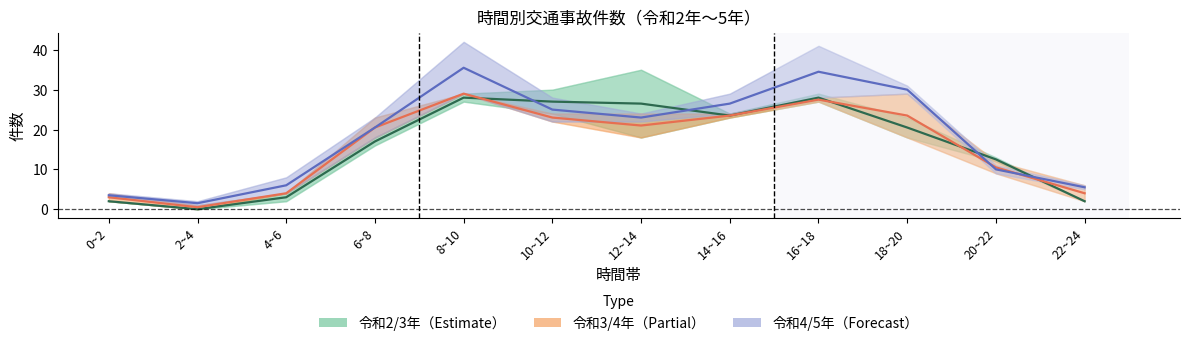

Which series has the largest total across all categories?

令和4/5年（Forecast）